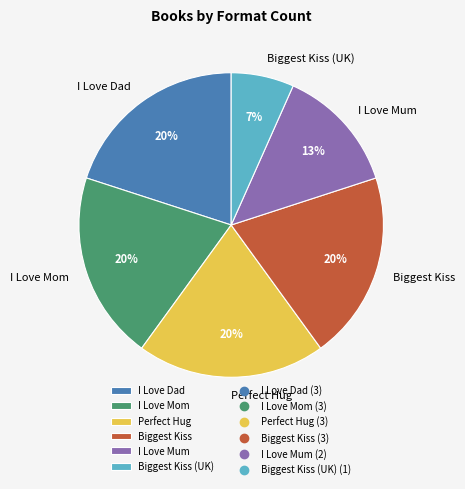

To the nearest percent, what is the difference between the largest and smallest slice percentages?

13%